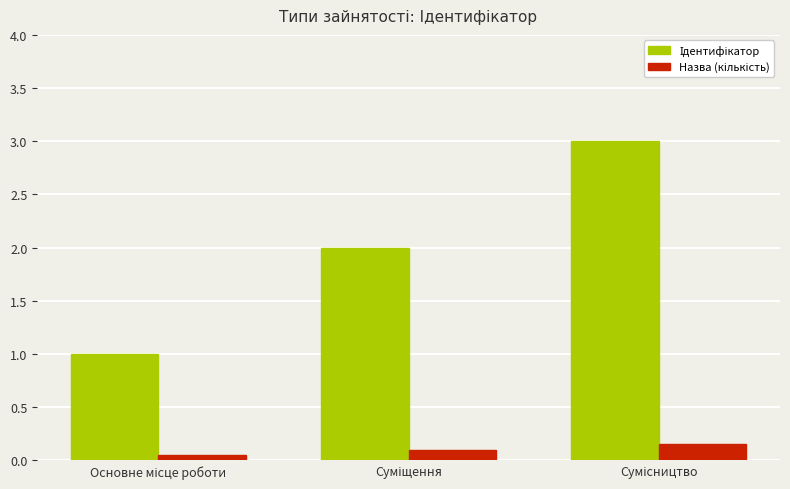

What is the greatest value displayed?

3.0